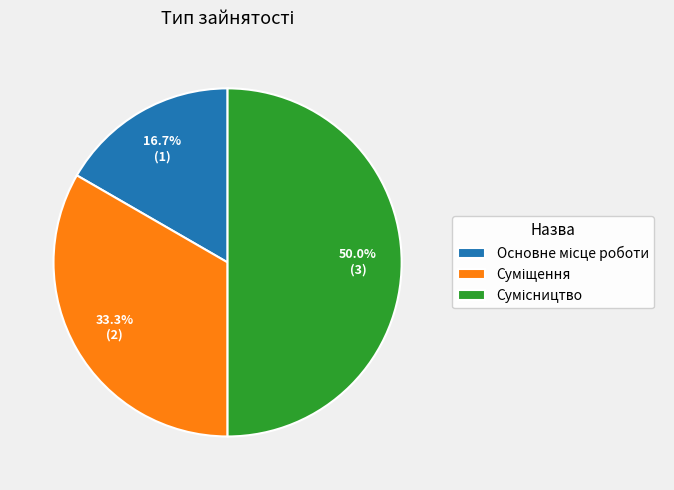

Count the number of slices in the pie.

3